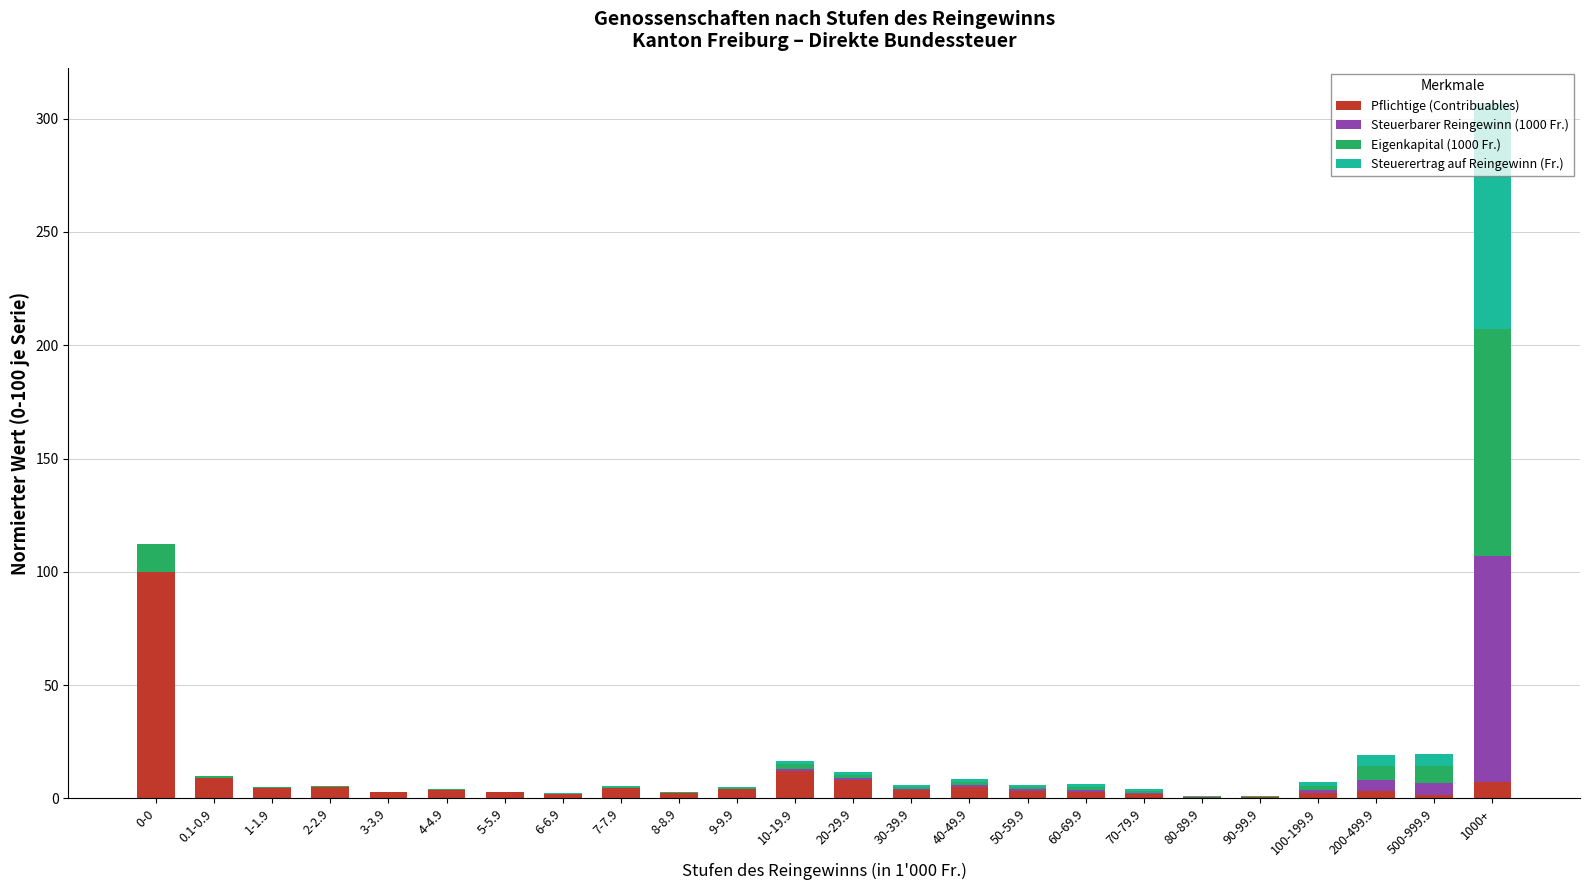

At which category is the sum across all series the highest?

1000+